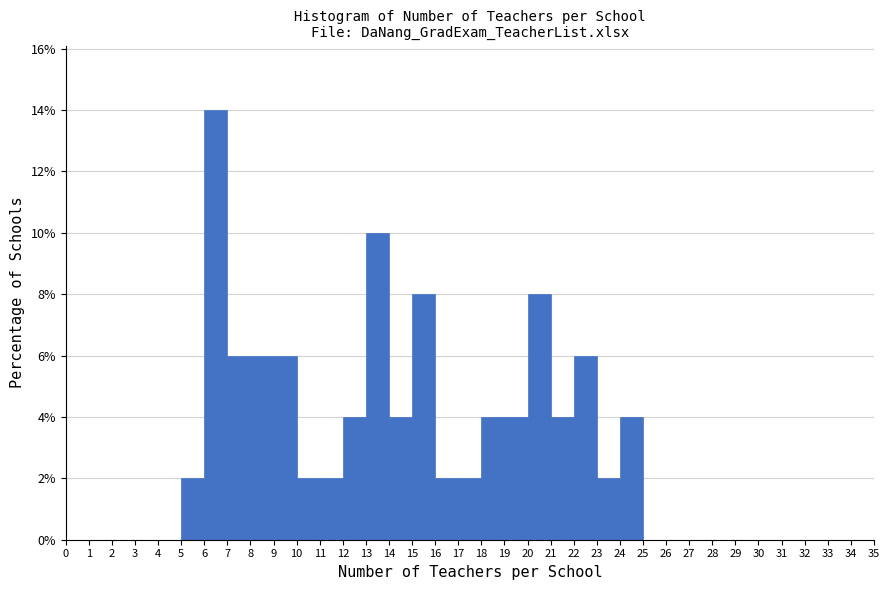

Over which range of the x-axis is the bar tallest?

6 to 7